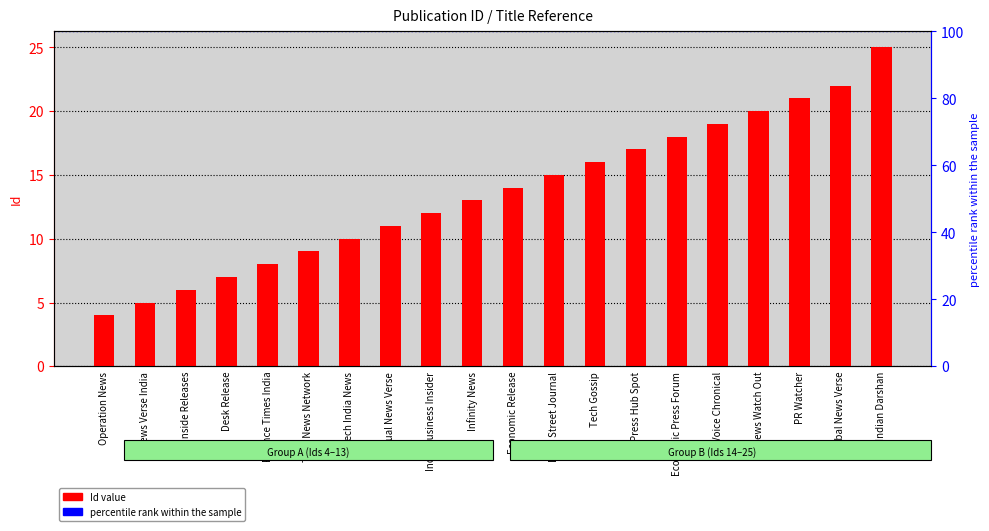

Are the bars horizontal?

No